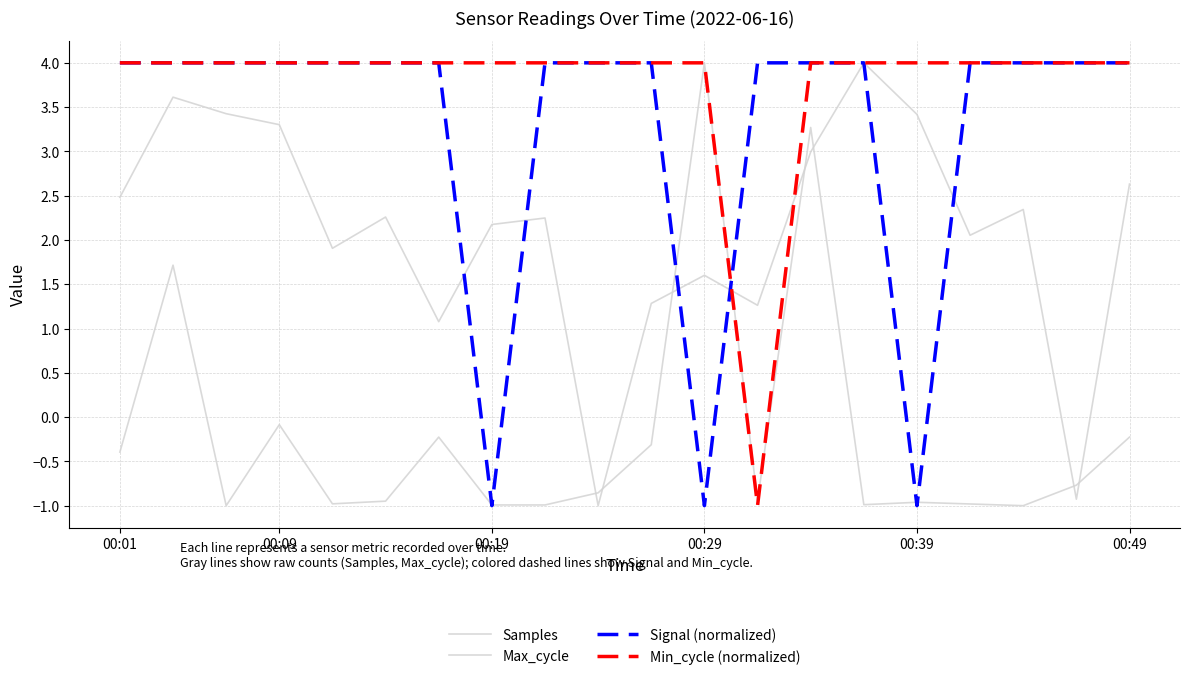

How many values in Max_cycle are above zero?

3